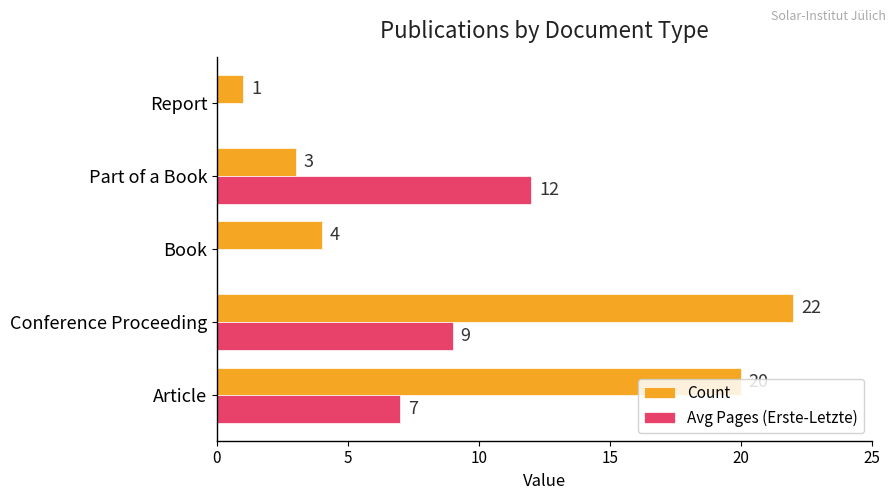

Is it true that Avg Pages (Erste-Letzte) equals 7 at Article?

True